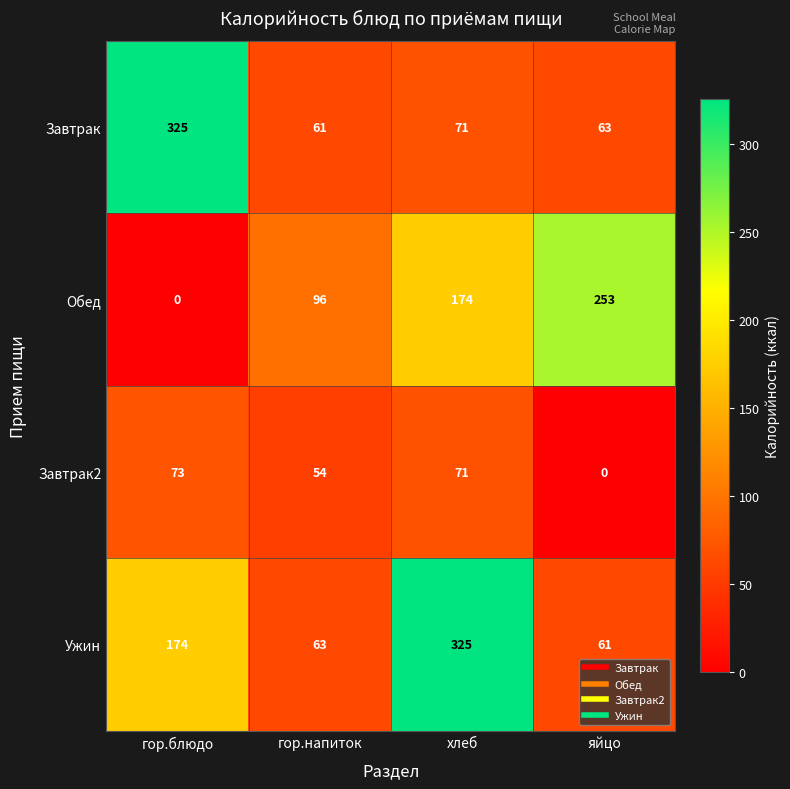

Reading left to right, extract all data points from this chart.

Завтрак: гор.блюдо=325	гор.напиток=61	хлеб=71	яйцо=63
Обед: гор.блюдо=0	гор.напиток=96	хлеб=174	яйцо=253
Завтрак2: гор.блюдо=73	гор.напиток=54	хлеб=71	яйцо=0
Ужин: гор.блюдо=174	гор.напиток=63	хлеб=325	яйцо=61